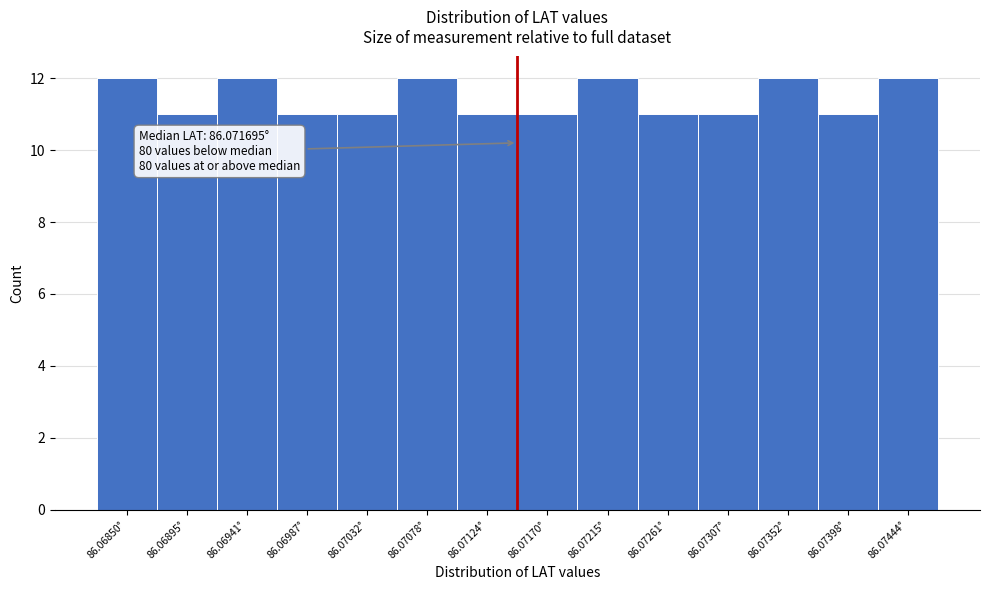

Reading left to right, what are all the values shown in this chart?

86.06850°=12	86.06895°=11	86.06941°=12	86.06987°=11	86.07032°=11	86.07078°=12	86.07124°=11	86.07170°=11	86.07215°=12	86.07261°=11	86.07307°=11	86.07352°=12	86.07398°=11	86.07444°=12